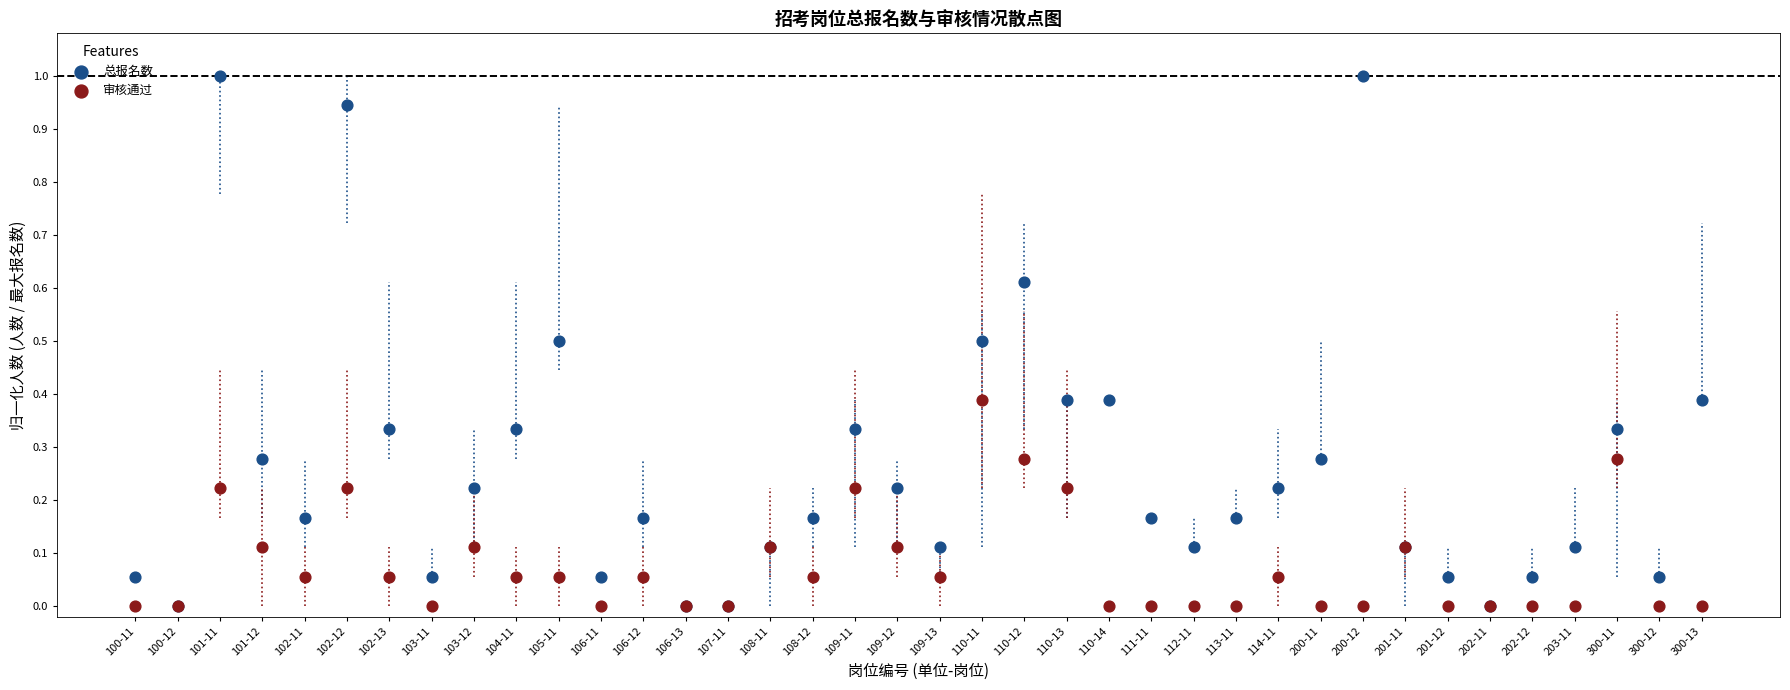

What are all the series names shown in the legend?

总报名数, 审核通过